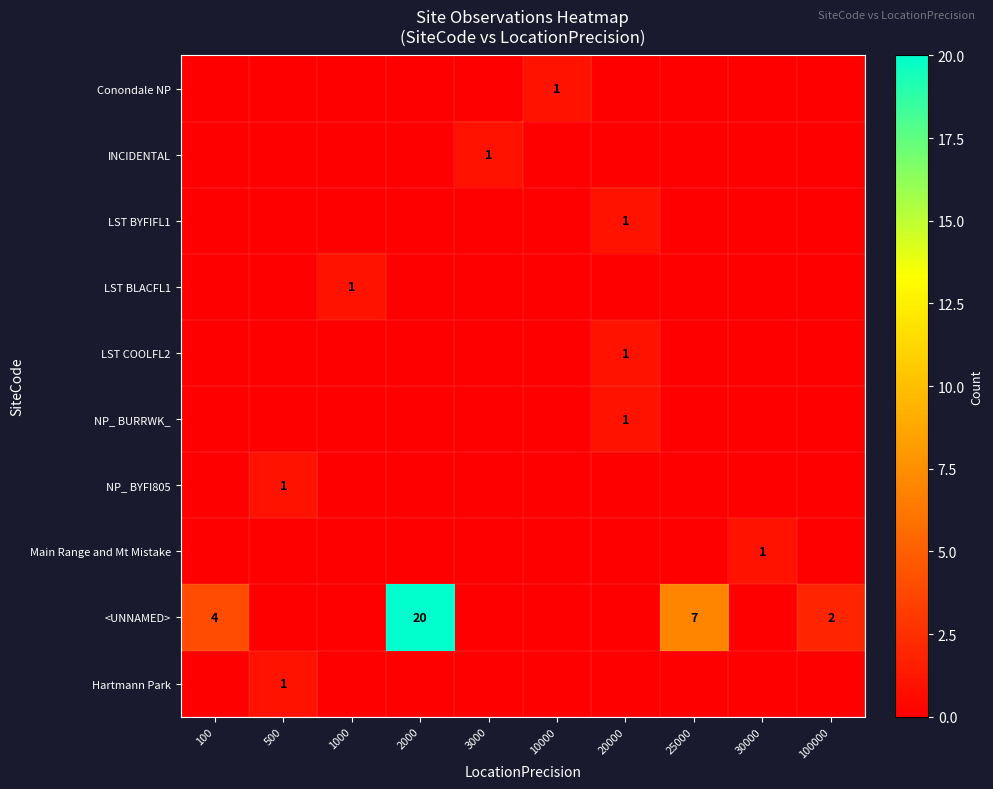

Count the number of data series in this chart.

10